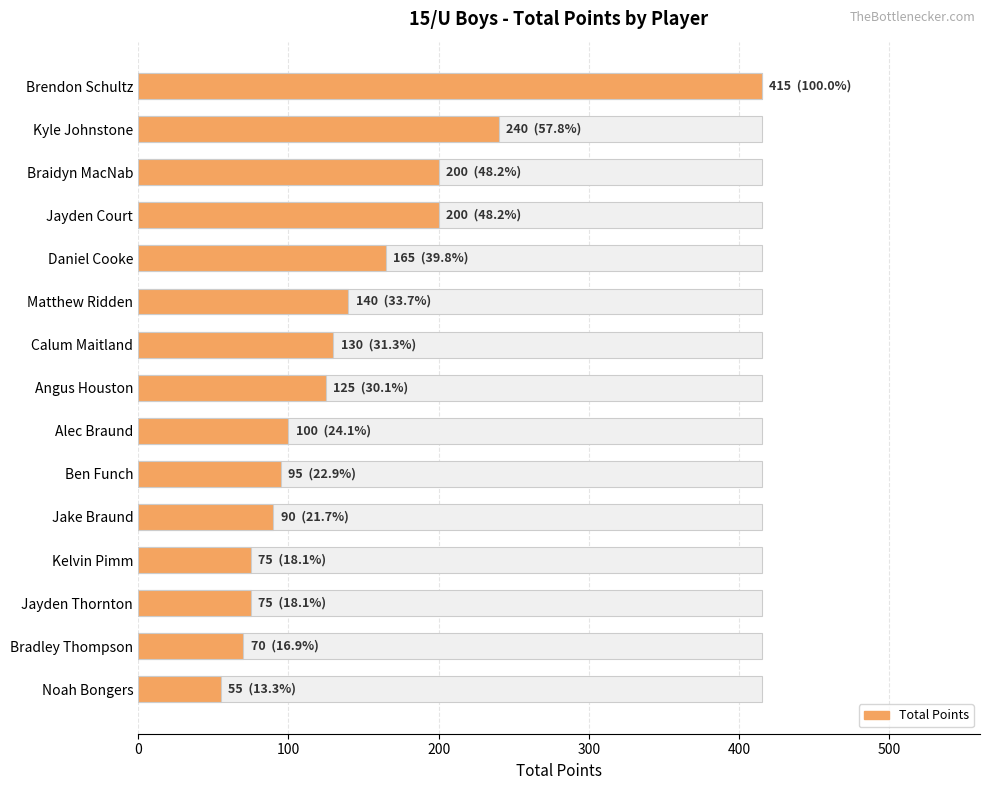

The value at Ben Funch is 24. True or false?

False